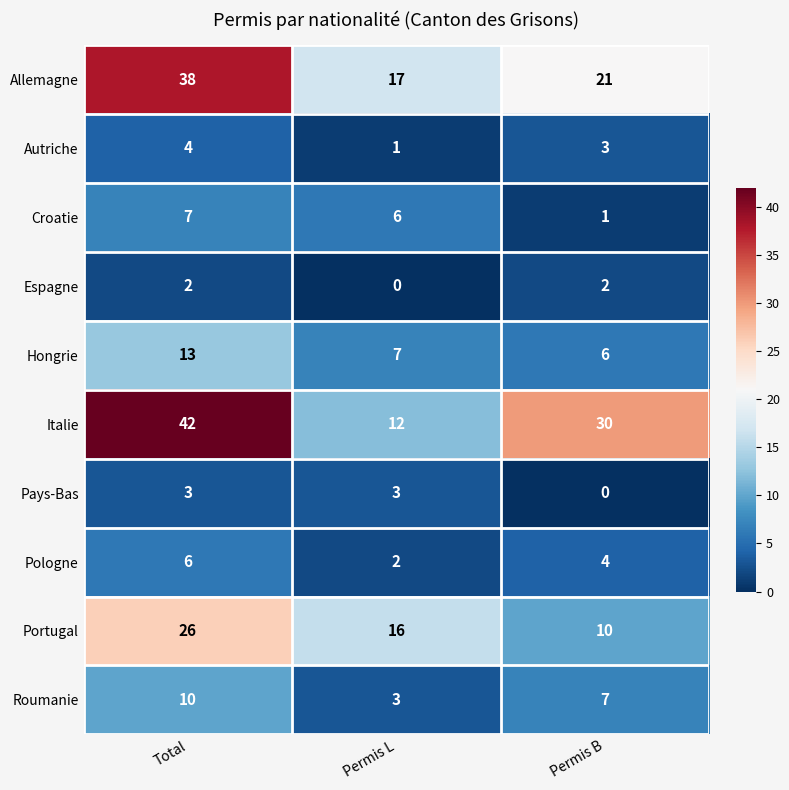

Where is Pays-Bas nearest to the value 1?

Permis B